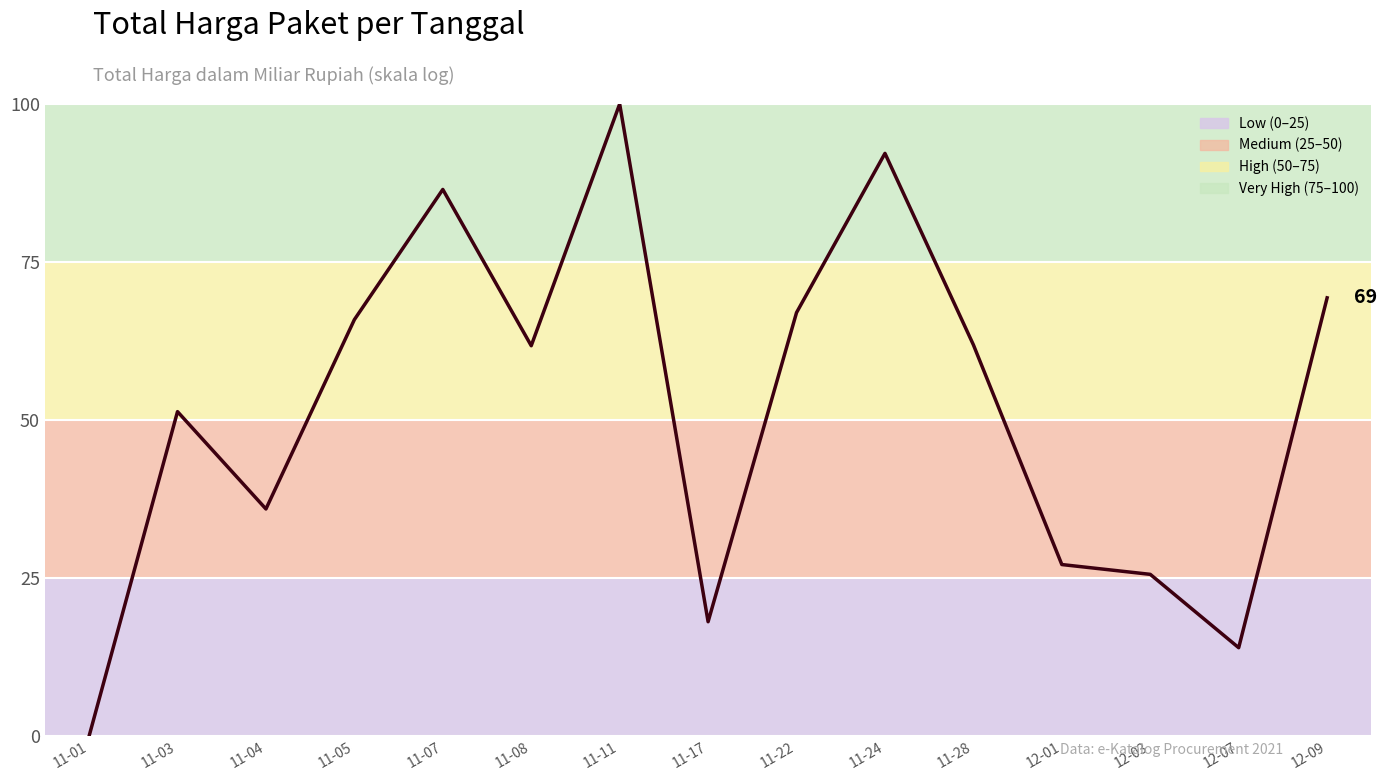

What position from the right is 11-17?

8